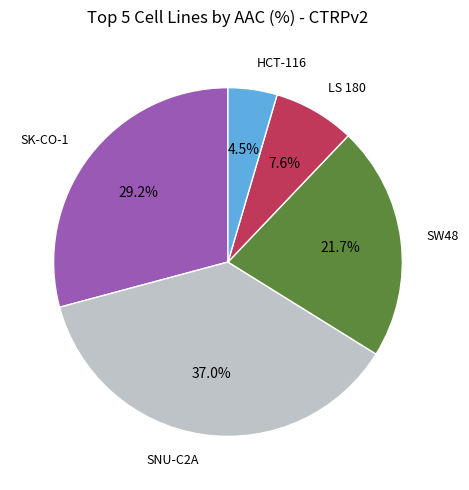

Is there any slice that represents more than half of the pie?

No